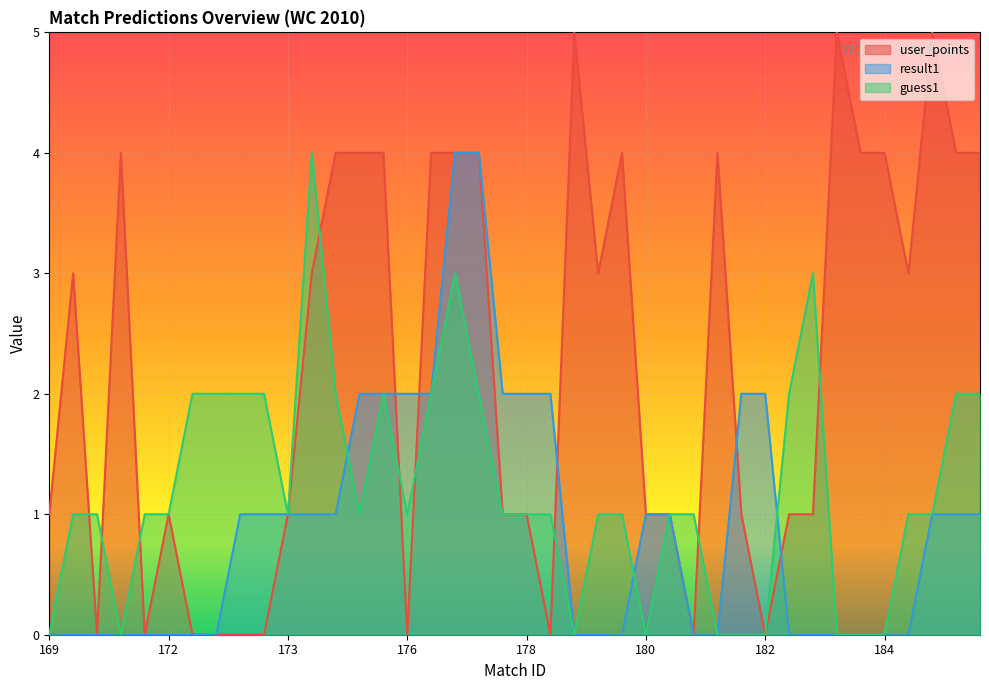

List the series in order of their overall mean, highest first.

user_points, guess1, result1